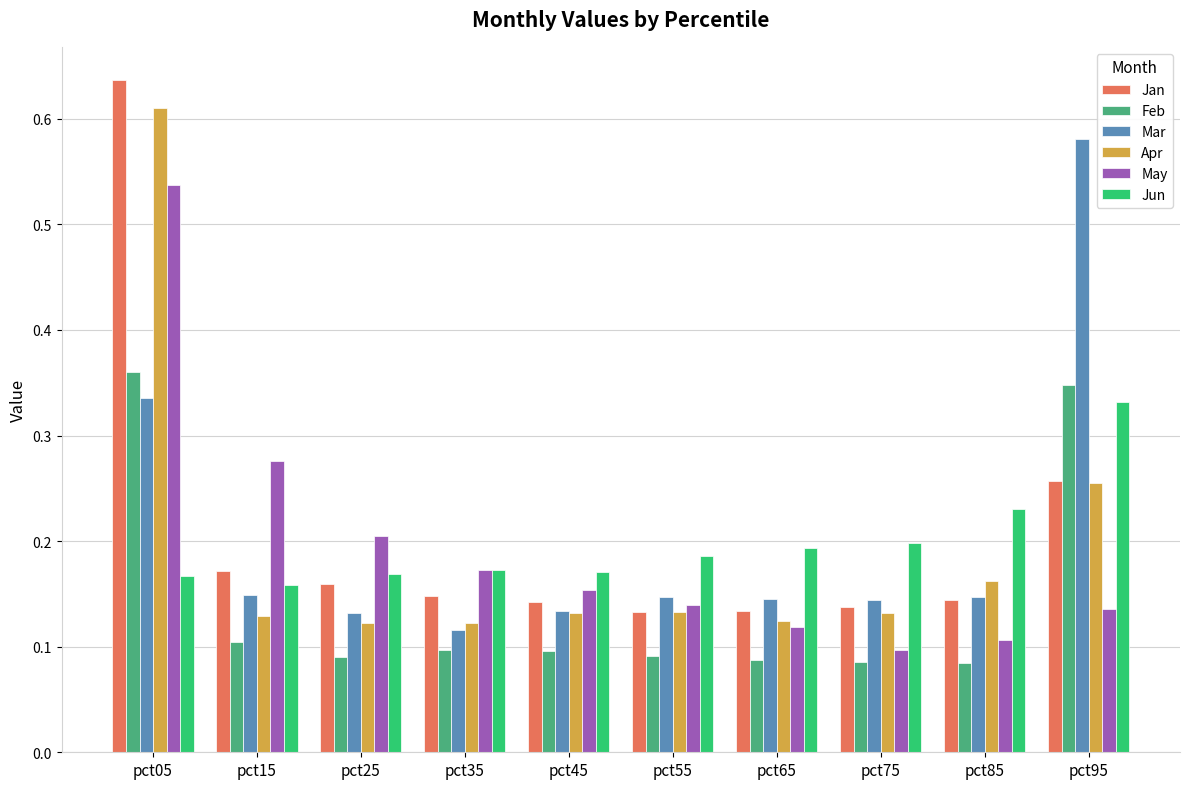

At which category is the sum across all series the highest?

pct05